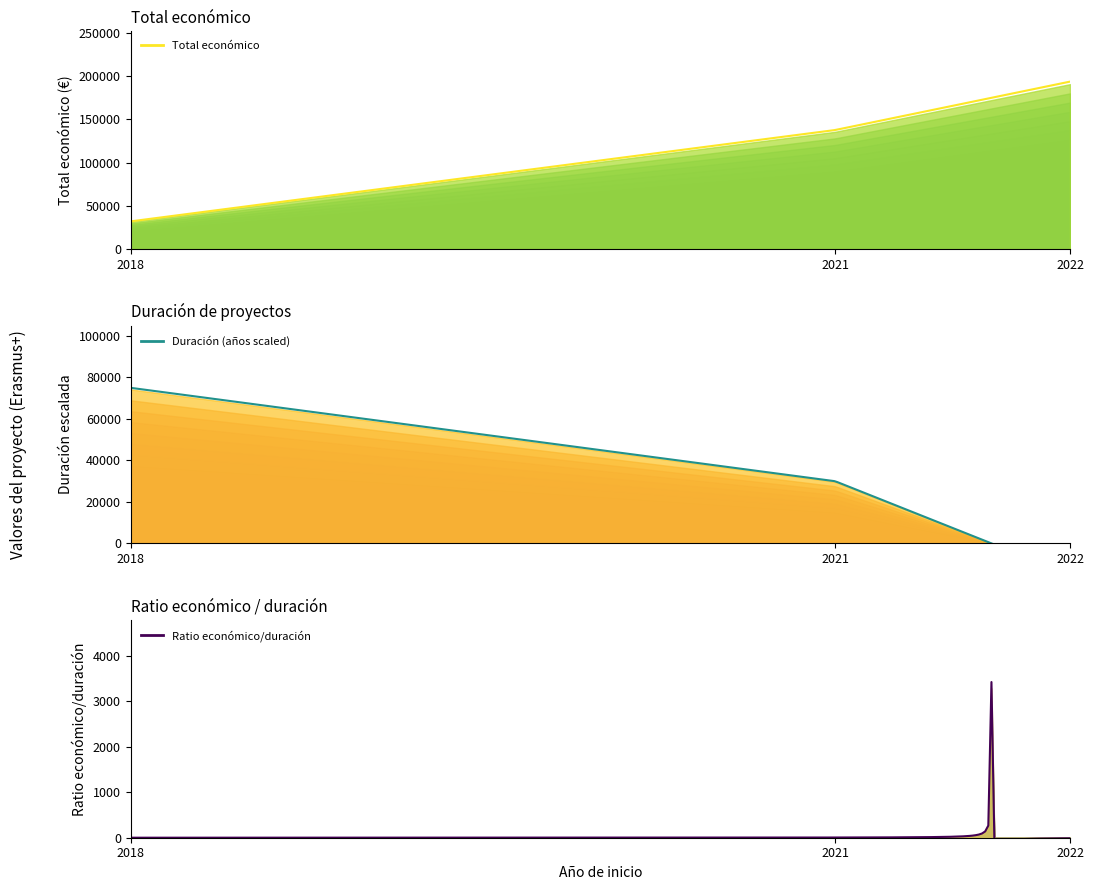

Is it true that the value at 2021 is 211469?

False